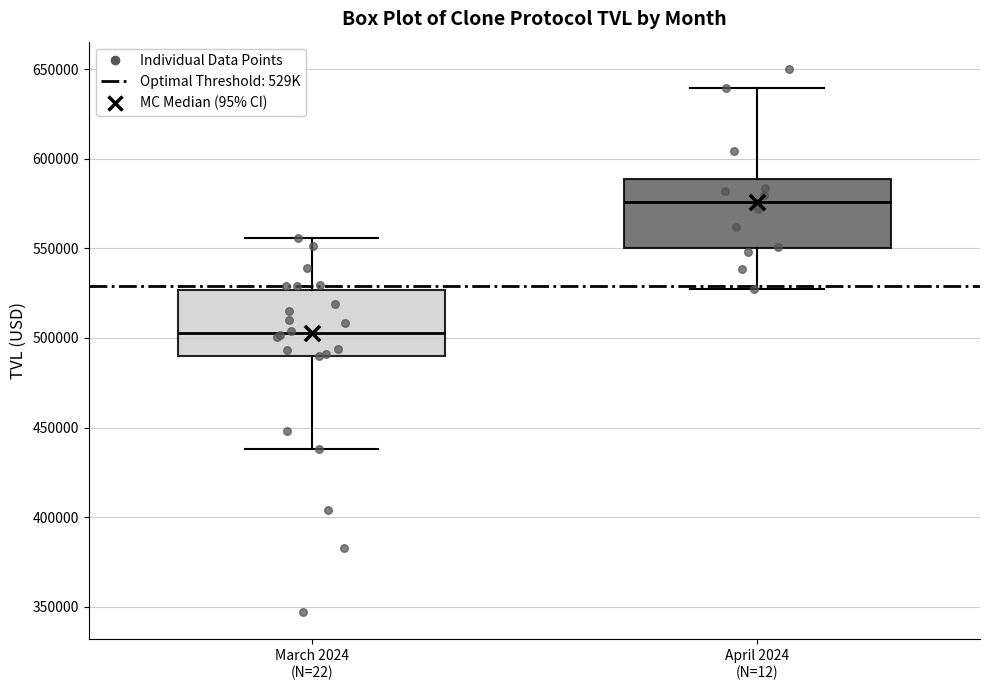

Reading left to right, transcribe this box plot: for each box, give where its median line is, the range the box spans, and where its two whiskers end, as read against the y-axis. The values are not printed on the chart, so give them approximately, as read against the axis.

March 2024 (N=22): median 505000, box 490000 to 525000, whiskers 440000 to 555000
April 2024 (N=12): median 575000, box 550000 to 590000, whiskers 525000 to 640000